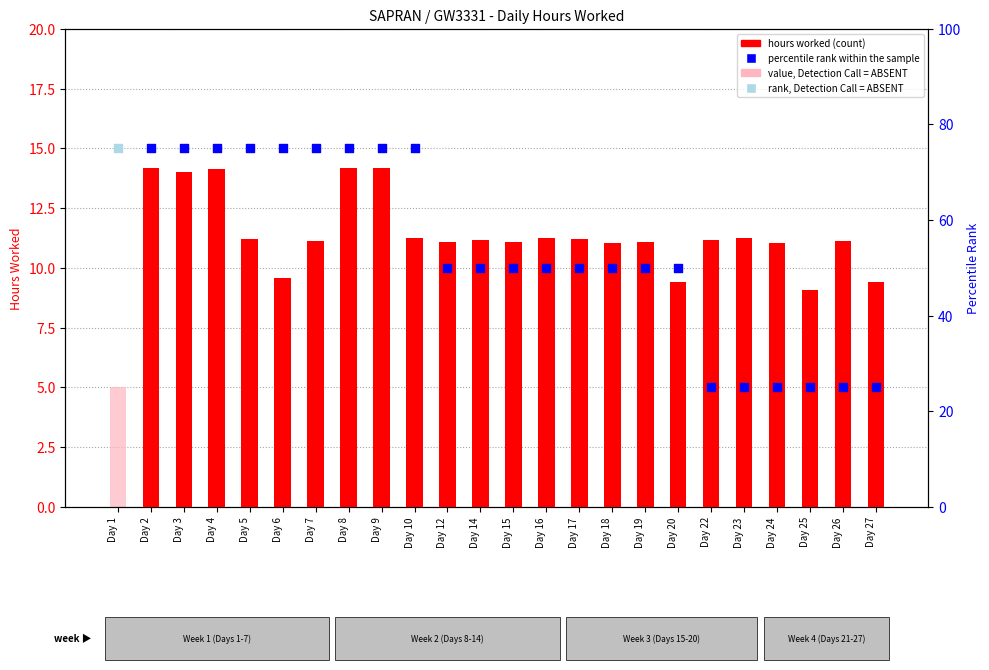

What is the ratio of the value at Day 7 to the value at Day 25?

1.2